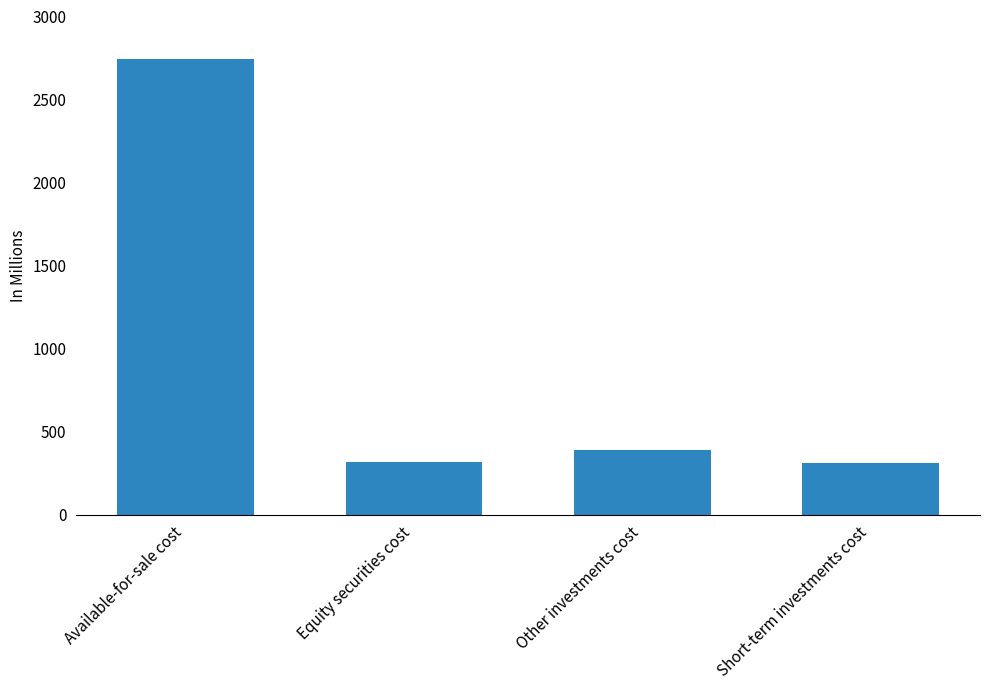

Read the value at Equity securities cost.

318.4